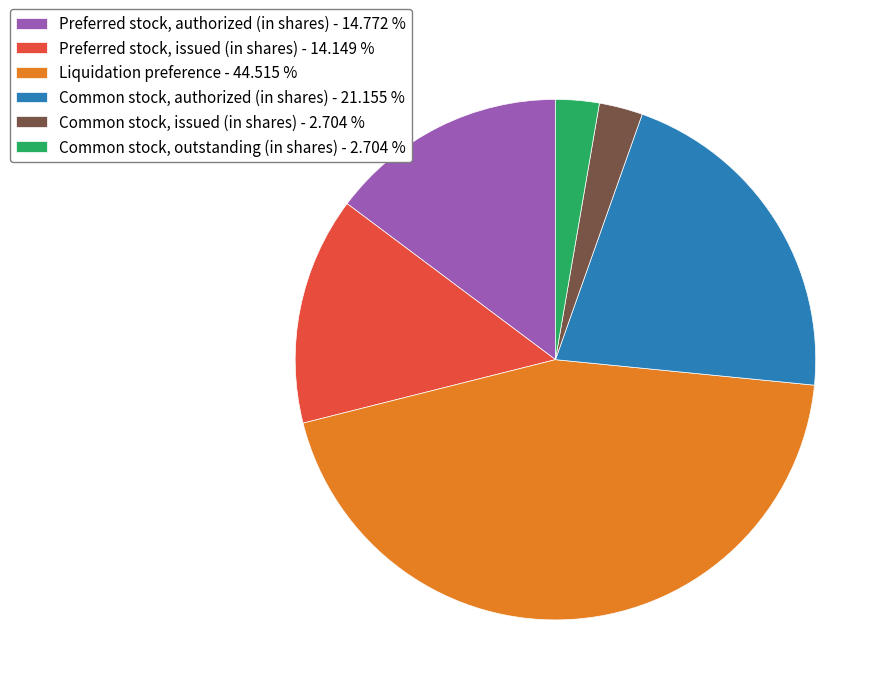

Do Preferred stock, authorized (in shares) - 14.772 % and Common stock, outstanding (in shares) - 2.704 % together represent more than half of the pie?

No